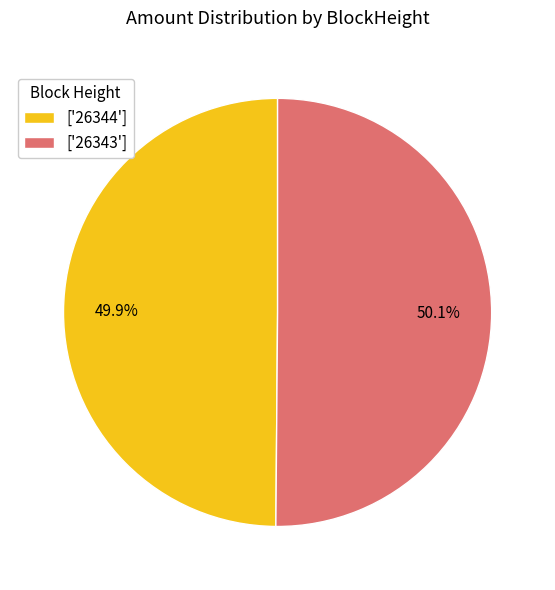

Is there any slice that represents more than half of the pie?

Yes